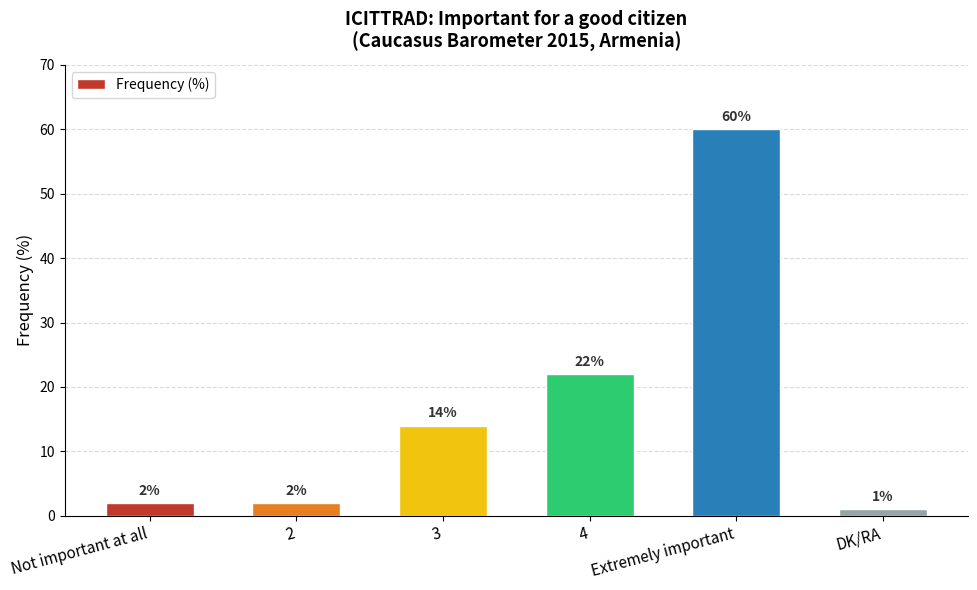

What position from the left is 2?

2